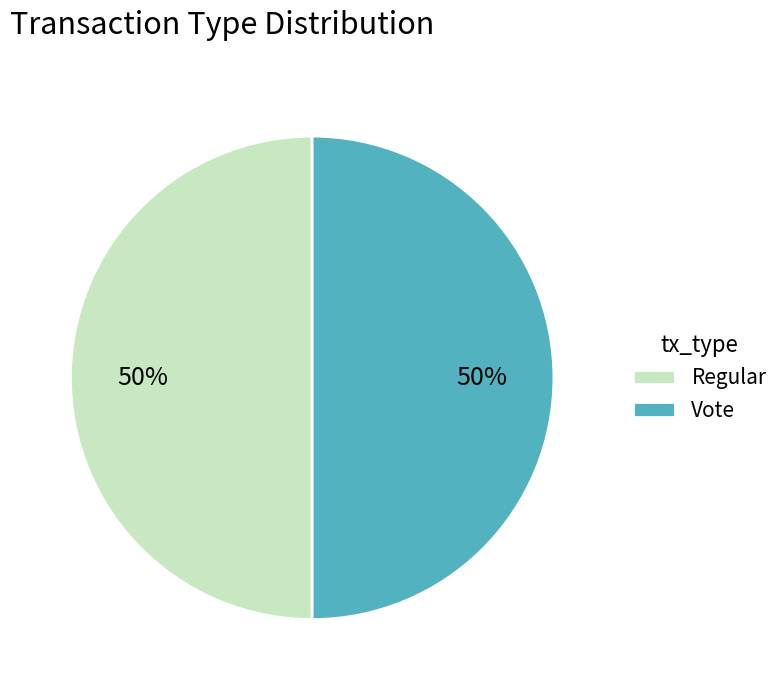

Count the number of slices in the pie.

2